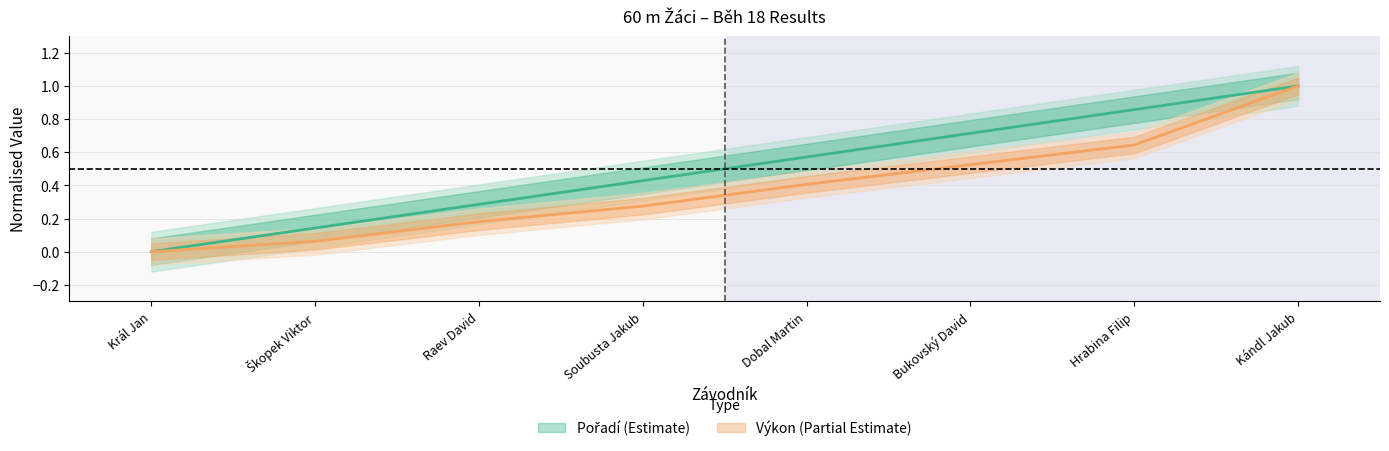

True or false: Výkon (line) has more than 2 points higher than both neighbors.

False